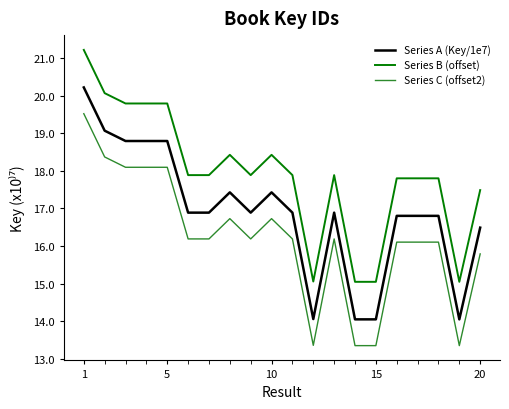

What is the minimum value for Series B (offset)?

15.0